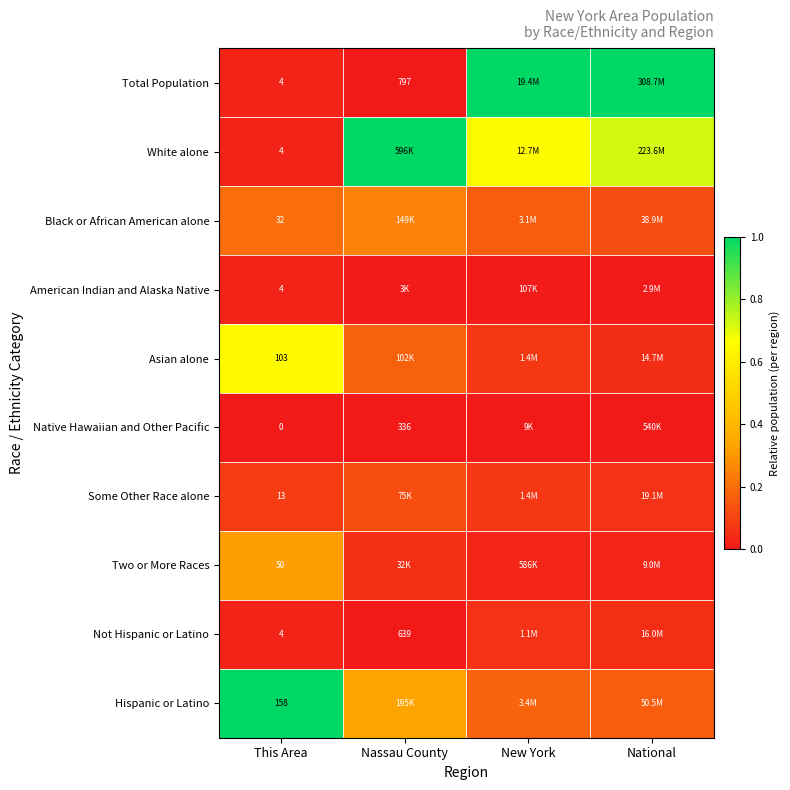

Between Nassau County and National, which is larger?

National